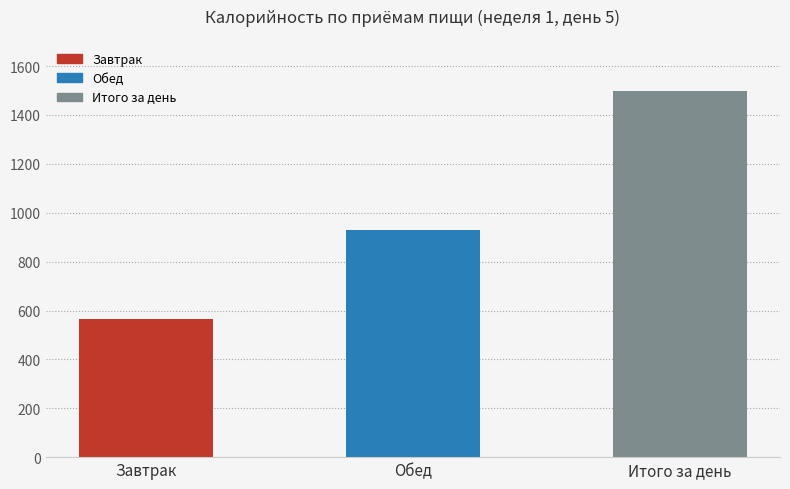

What is the ratio of the value at Обед to the value at Завтрак?

1.6